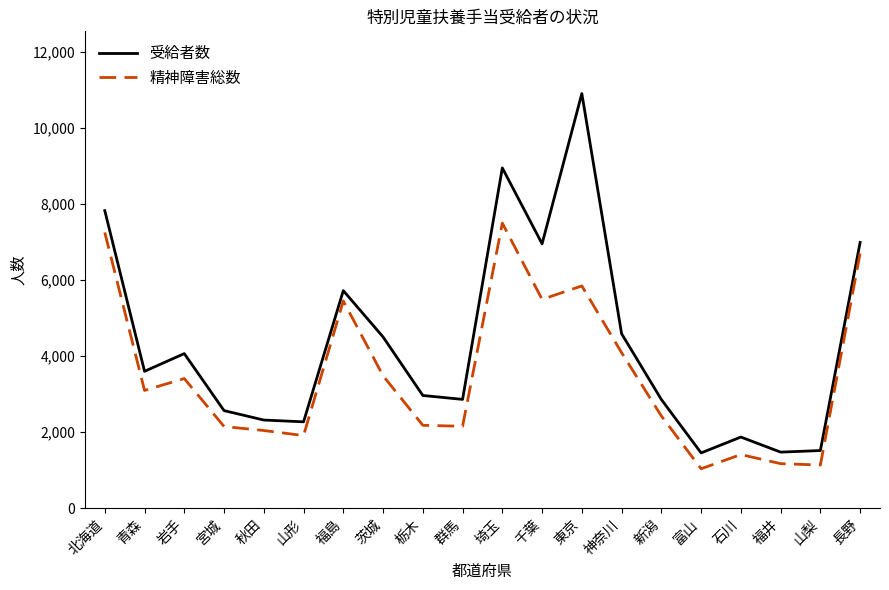

True or false: 受給者数 and 精神障害総数 intersect in this chart.

False